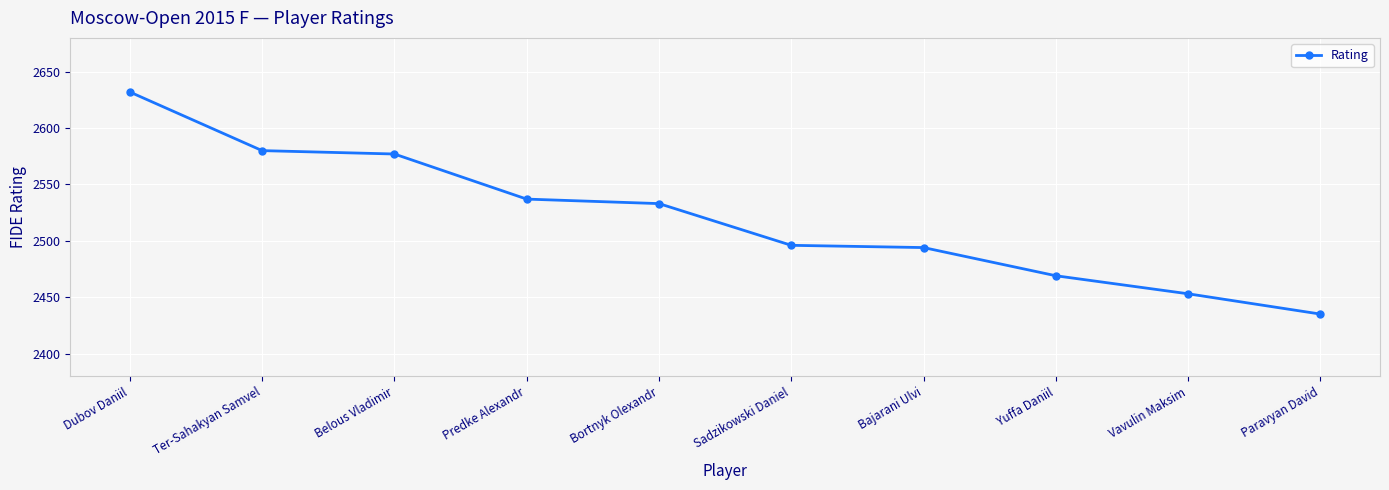

How many categories are shown in the chart?

10